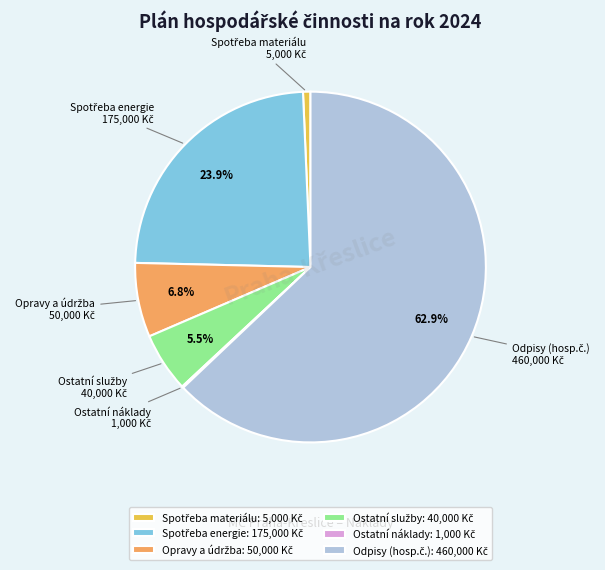

Rank the categories by value from highest to lowest.

Odpisy (hosp.č.), Spotřeba energie, Opravy a údržba, Ostatní služby, Spotřeba materiálu, Ostatní náklady